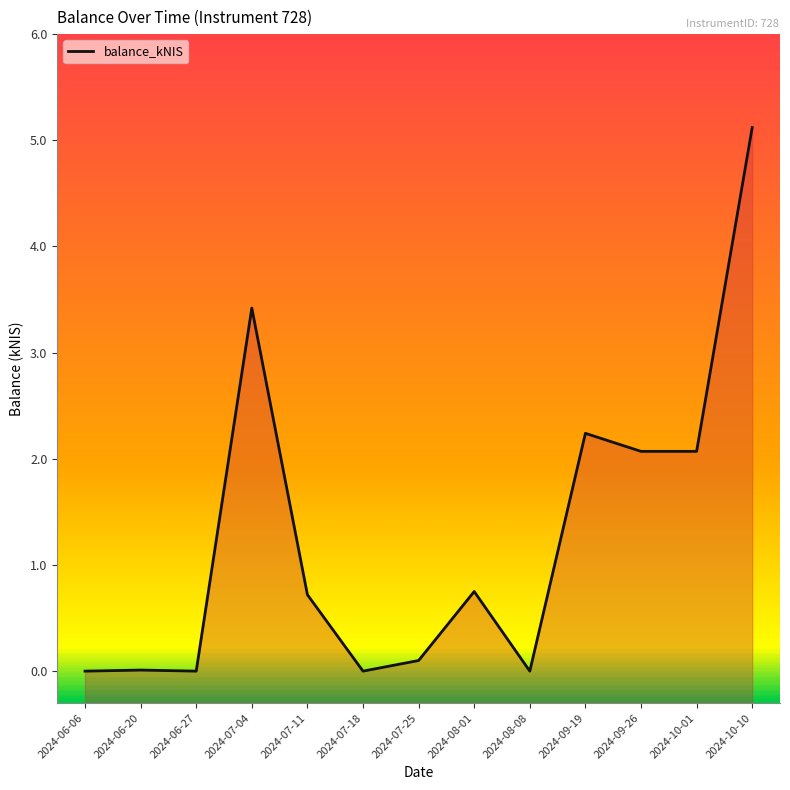

What is the label of the 10th point from the right?

2024-07-04